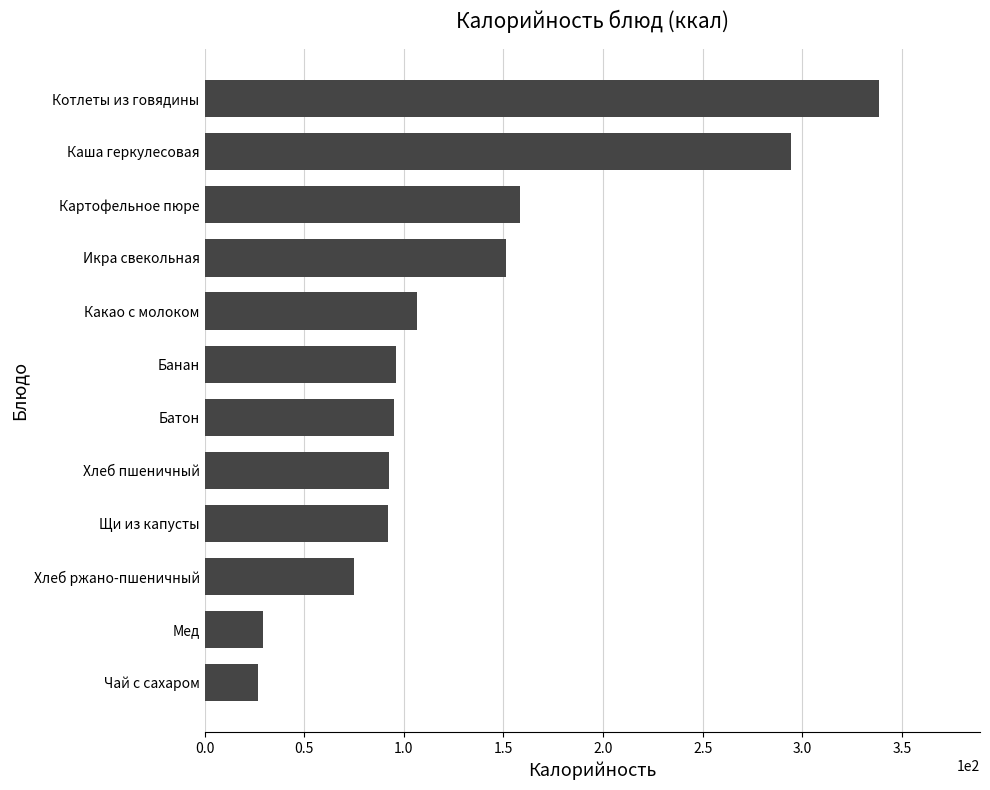

What is the average value?

129.6